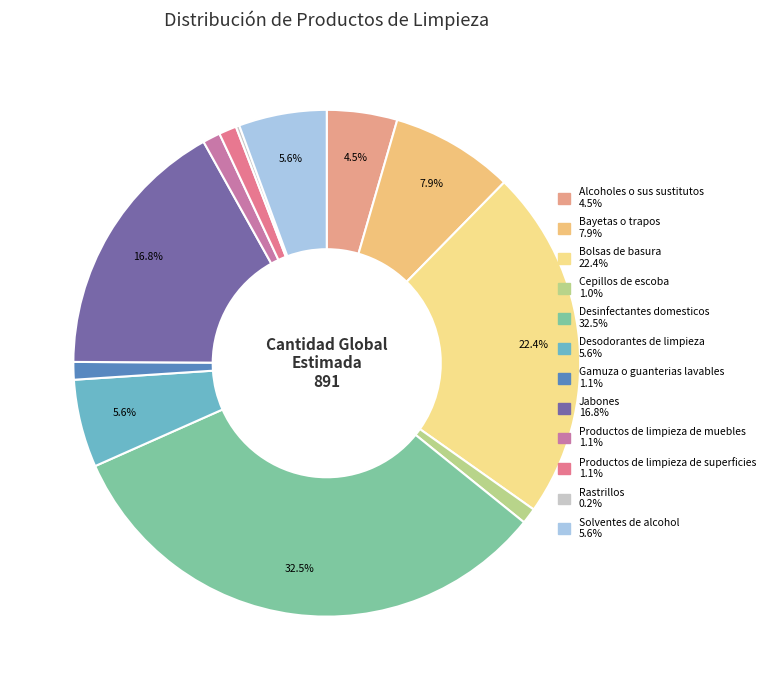

Combined, do Jabones and Desinfectantes domesticos account for over 50%?

No